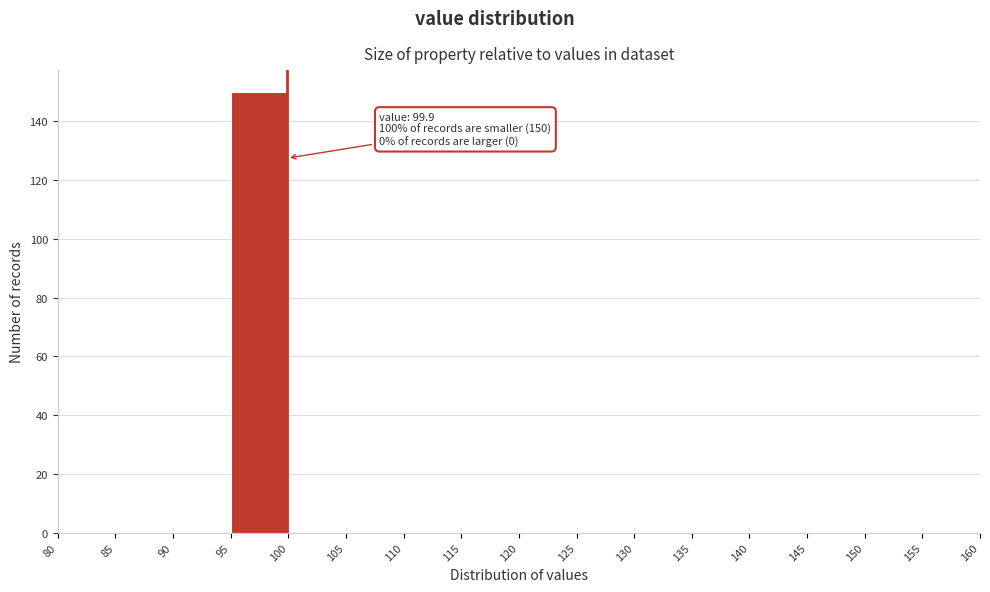

Over which range of the x-axis is the bar tallest?

95 to 100